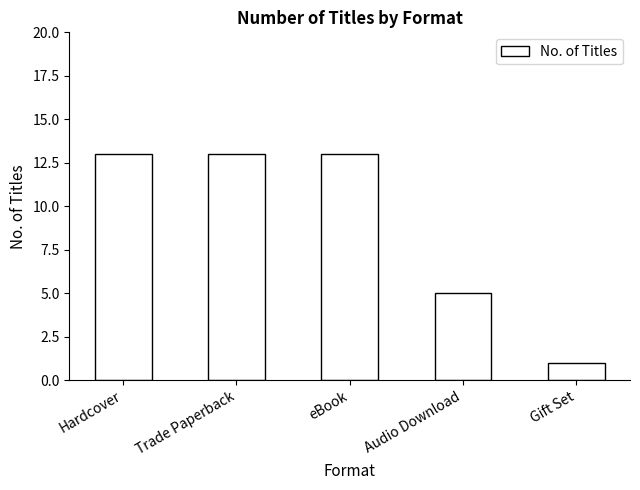

Reading left to right, list all the values displayed in this chart.

13	13	13	5	1